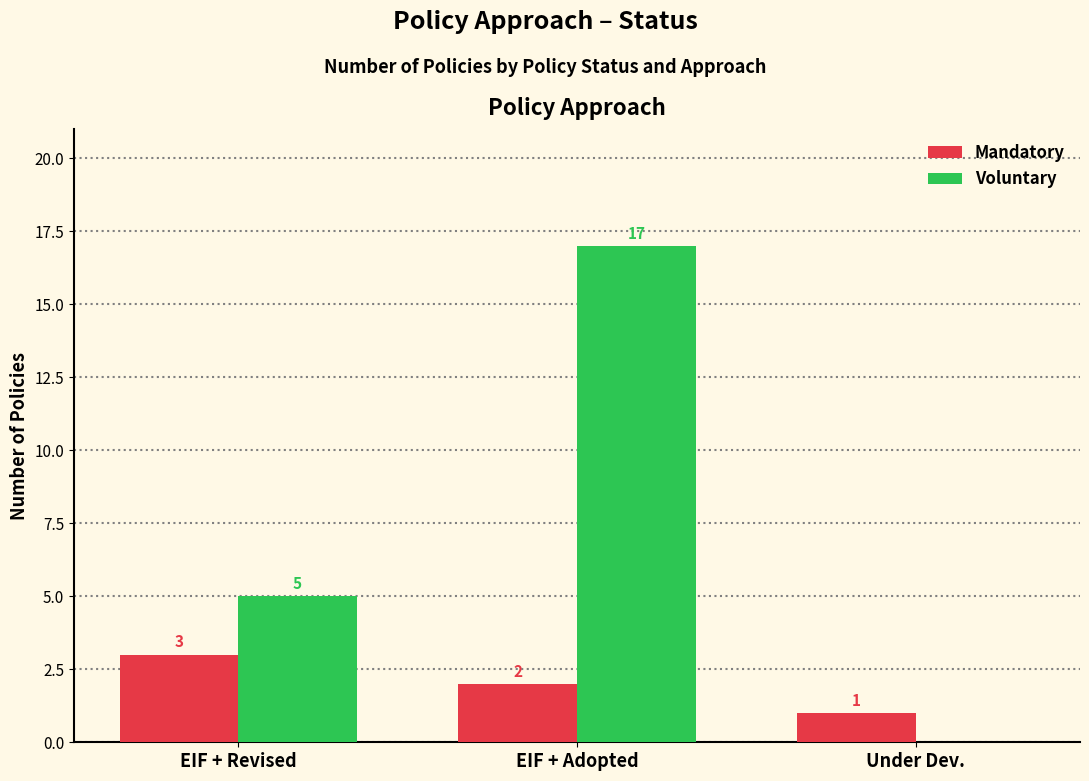

True or false: Voluntary has a value of 28 at EIF + Adopted.

False